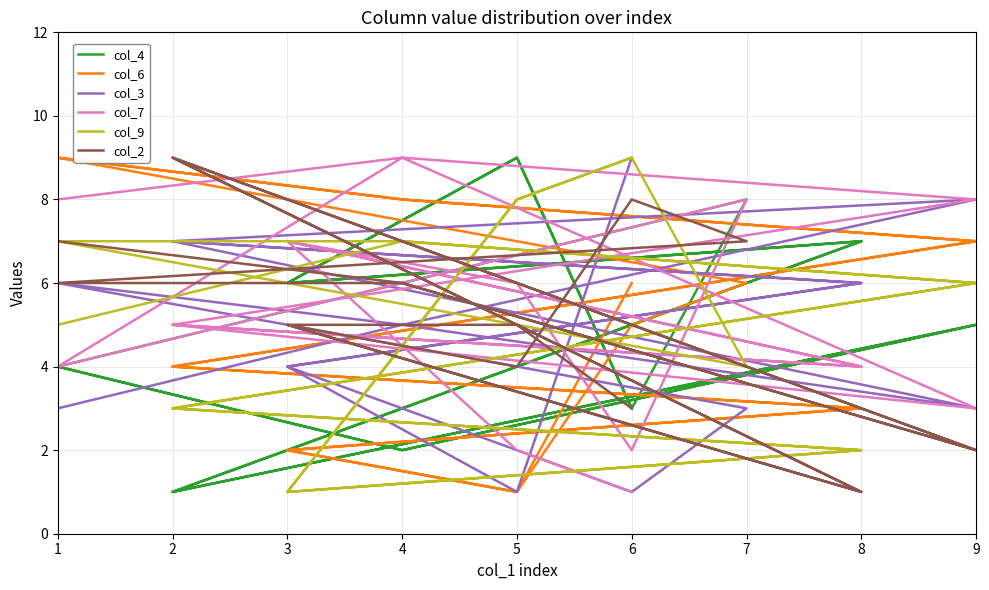

Reading right to left, extract all data points from this chart.

col_4: 4	2	5	1	7	6	9	3	8	4	2	5	1	7	6	9	3
col_6: 9	8	7	4	3	2	1	5	6	9	8	7	4	3	2	1	6
col_3: 3	5	8	7	6	4	2	1	3	6	5	3	7	6	4	1	9
col_7: 8	9	3	5	4	7	6	2	8	4	9	8	5	4	7	2	1
col_9: 5	7	6	3	2	1	8	9	4	7	7	6	3	2	1	8	9
col_2: 7	6	2	9	1	5	4	8	7	6	6	2	9	1	5	5	3